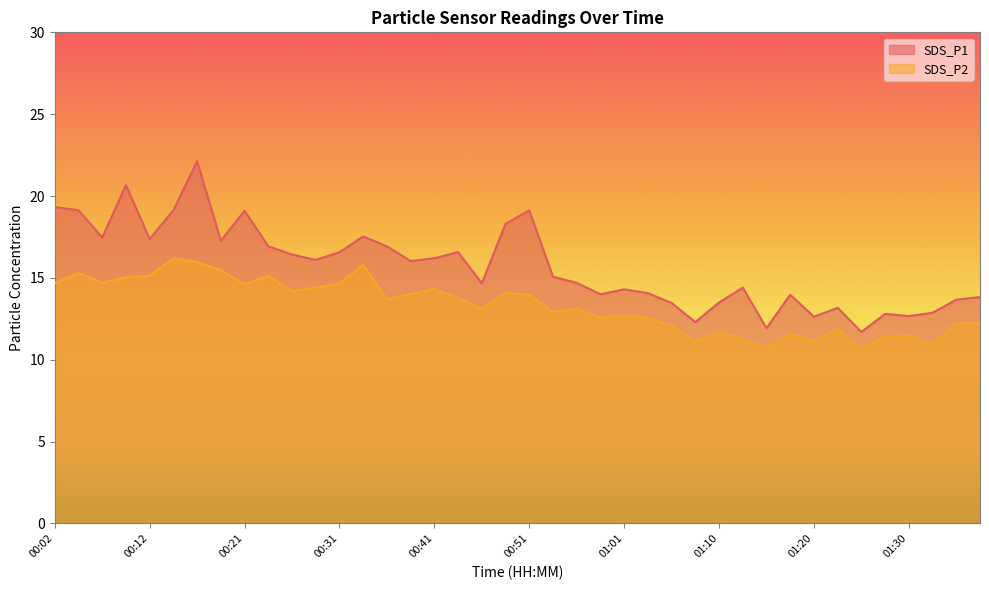

At which label does SDS_P2 first exceed 13?

00:02